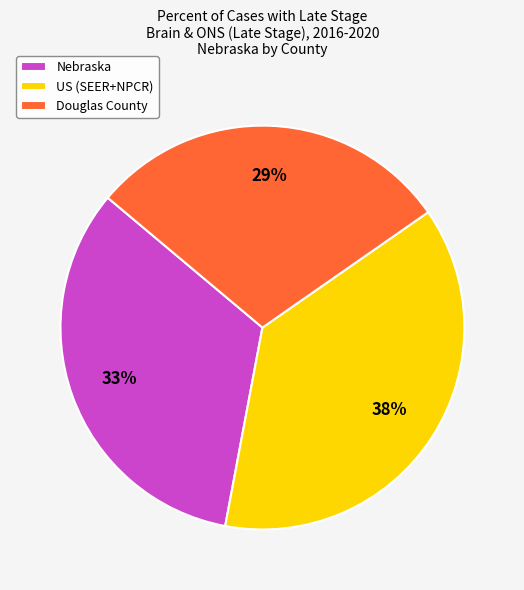

Combined, do US (SEER+NPCR) and Nebraska account for over 50%?

Yes